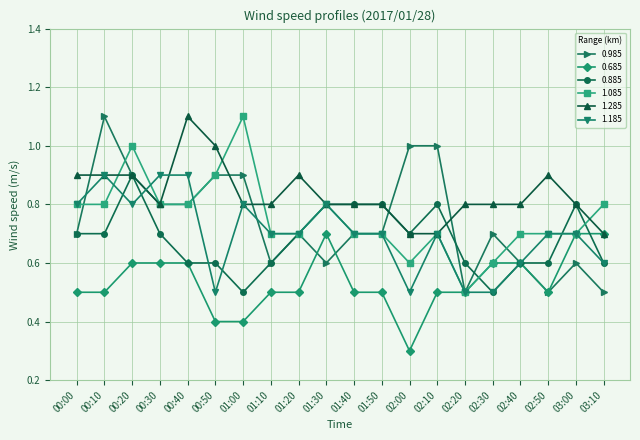

What is the difference between the maximum and minimum values in the 1.085 series?

0.6